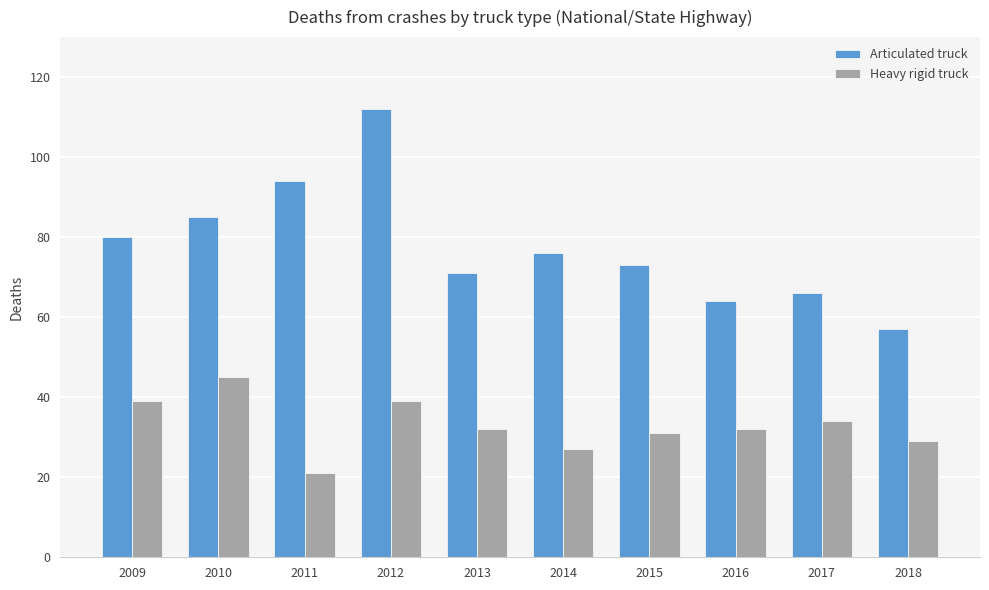

The value of Heavy rigid truck at 2012 is 39. True or false?

True